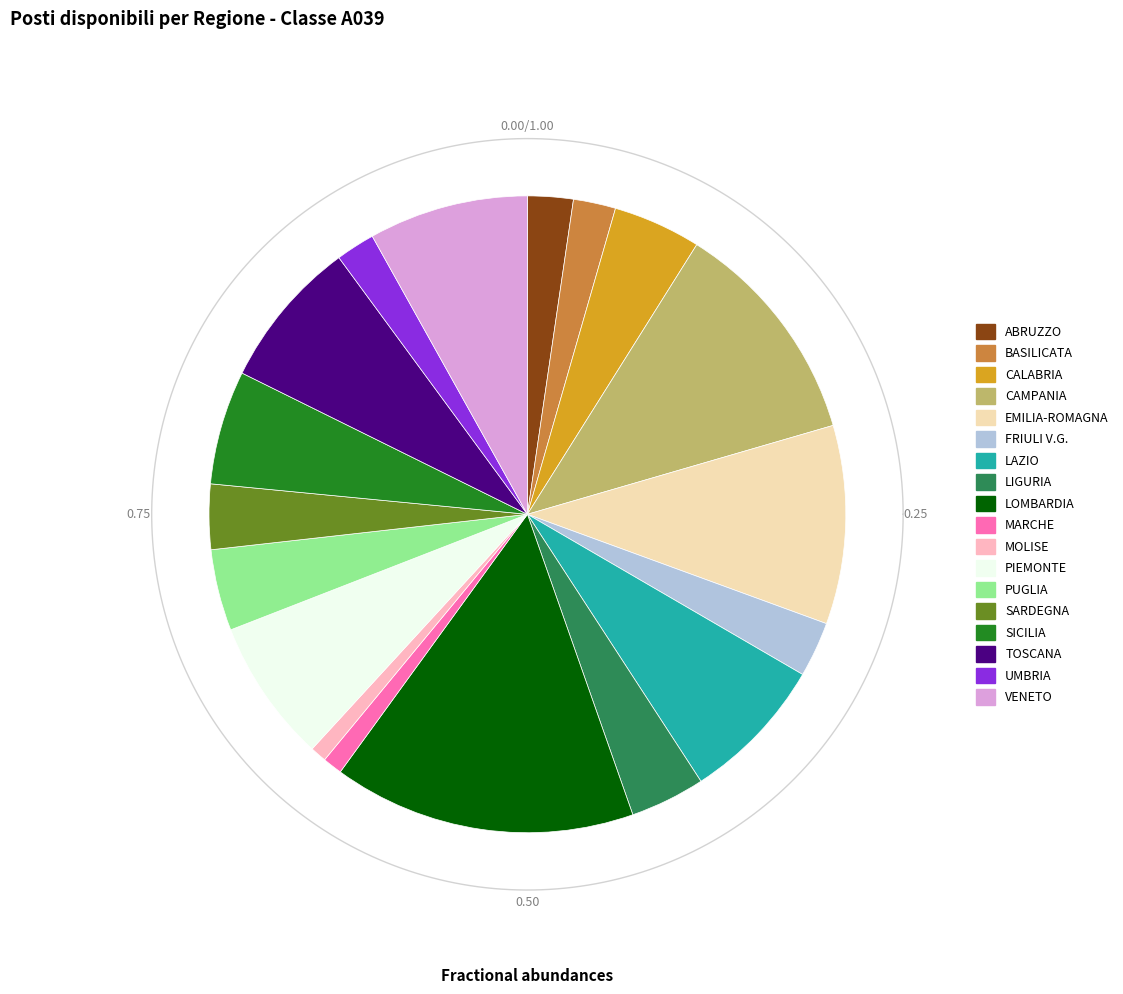

Is there any slice that represents more than half of the pie?

No